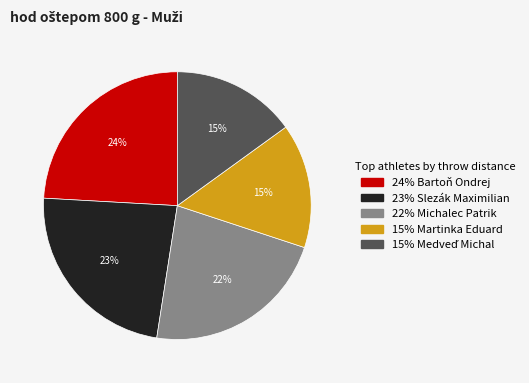

Does any single category account for the majority?

No